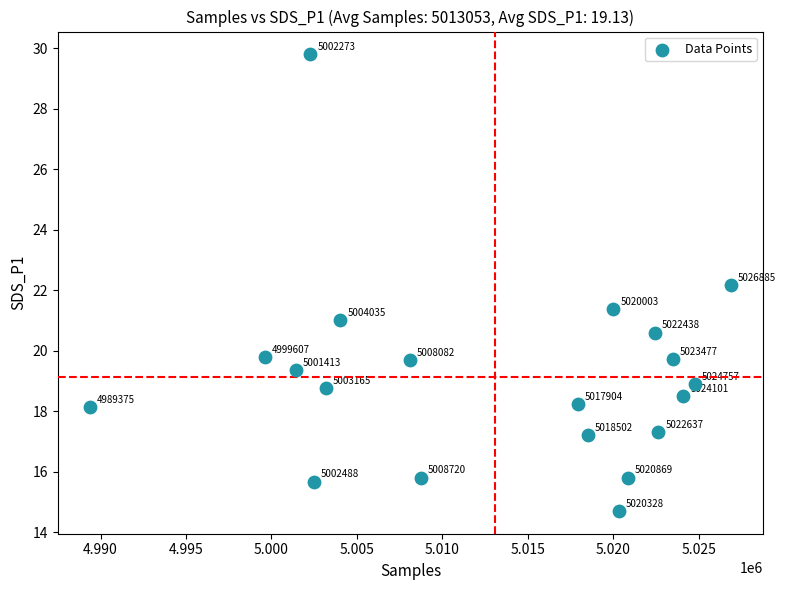

What Y value in the scatter plot is closest to 22?

22.2